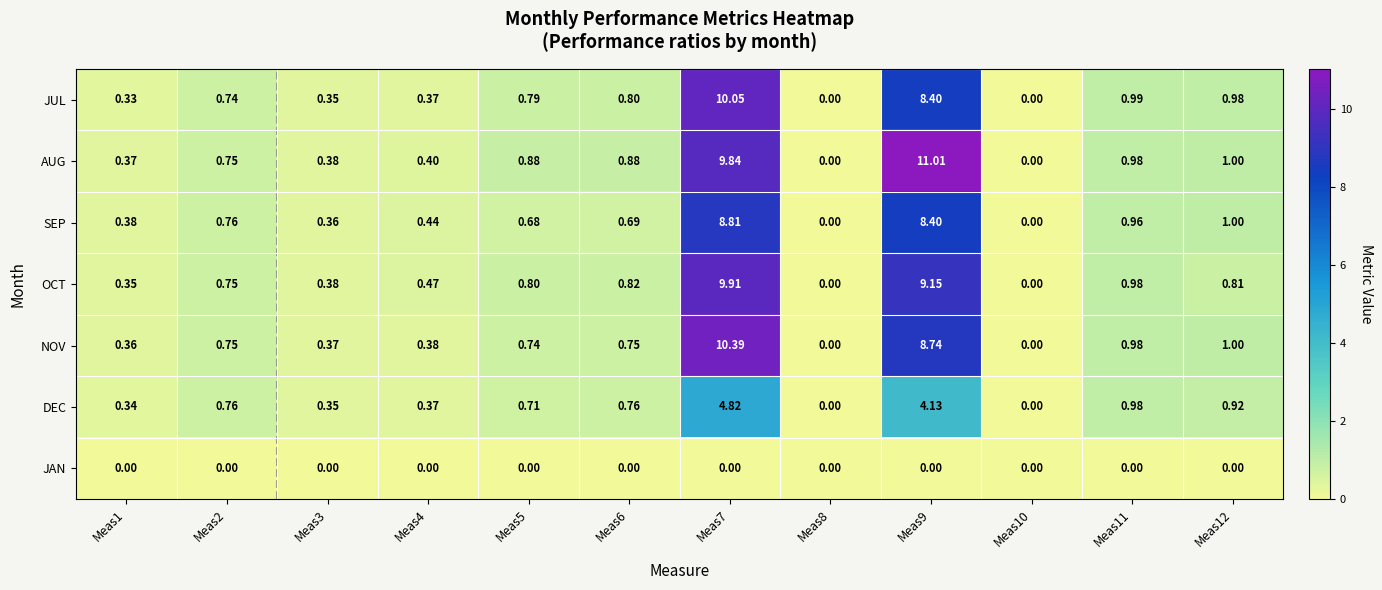

Rank the series by their maximum value, from lowest to highest.

JAN, DEC, SEP, OCT, JUL, NOV, AUG